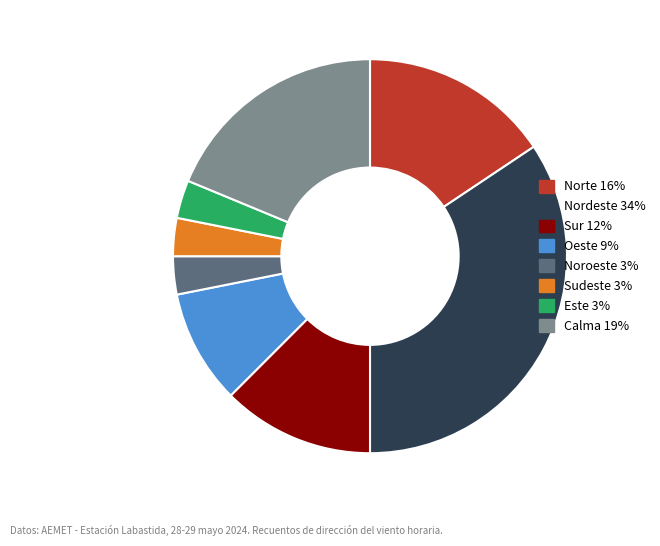

Is it true that Calma is 13% of the pie?

False